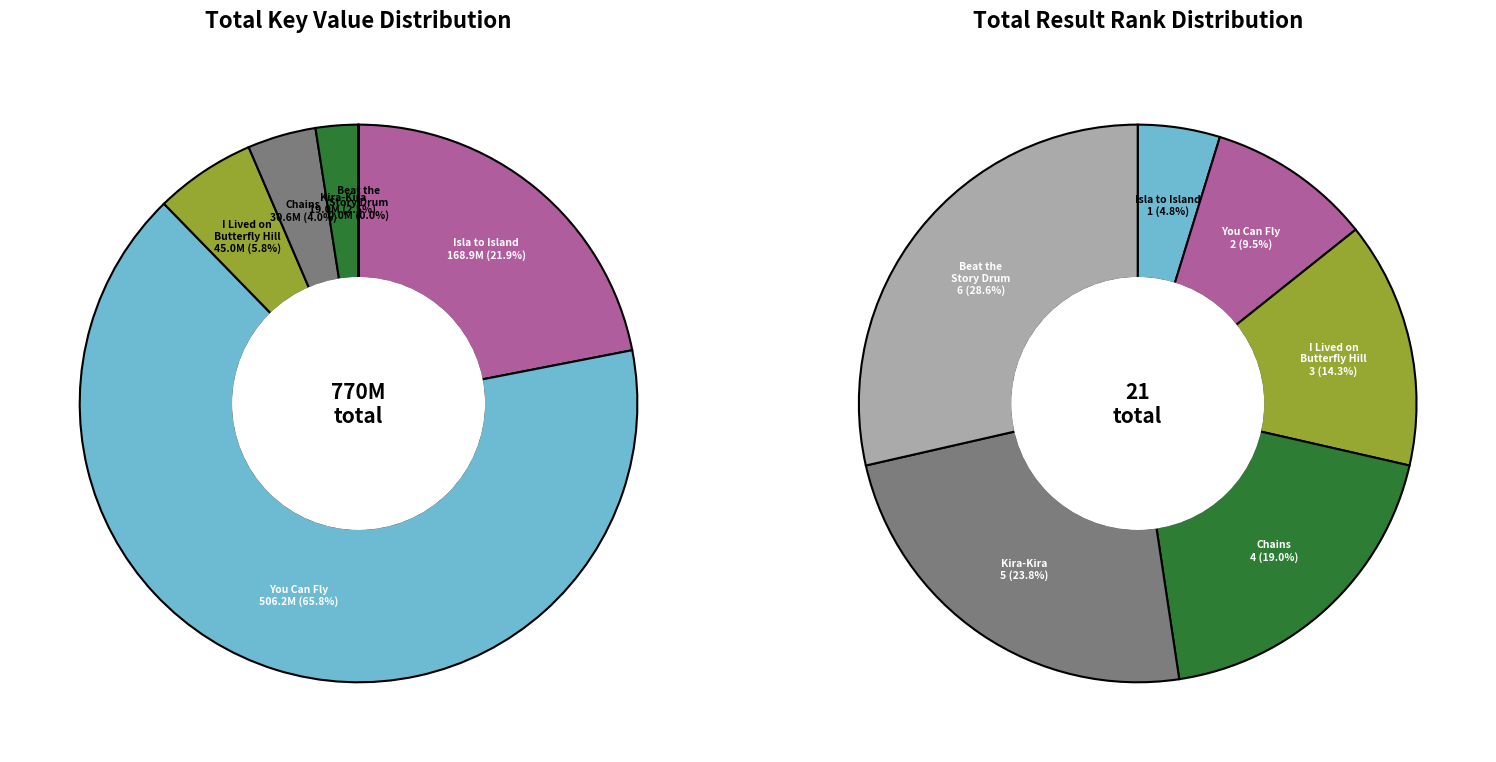

Which has a higher value, Beat the Story Drum, Pum-Pum or You Can Fly?

You Can Fly